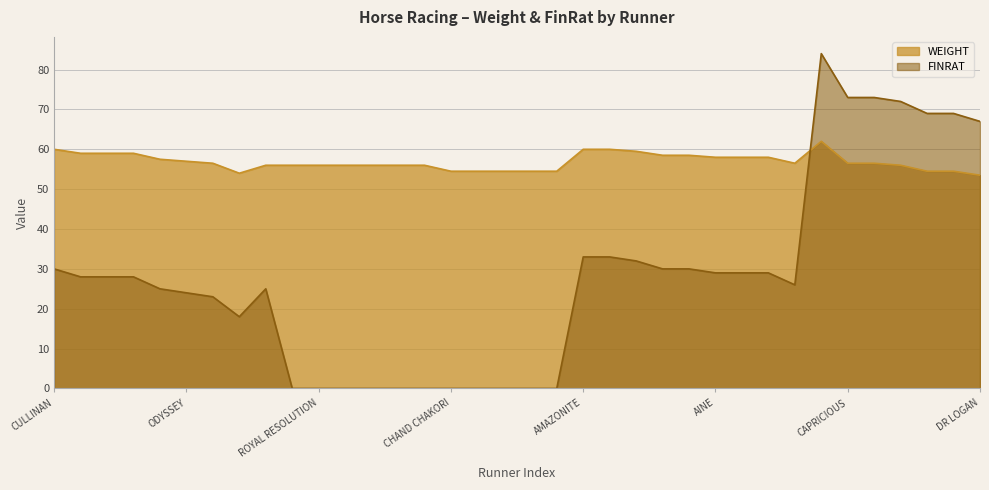

At which category is the sum across all series the highest?

ROYAL SCEPTRE